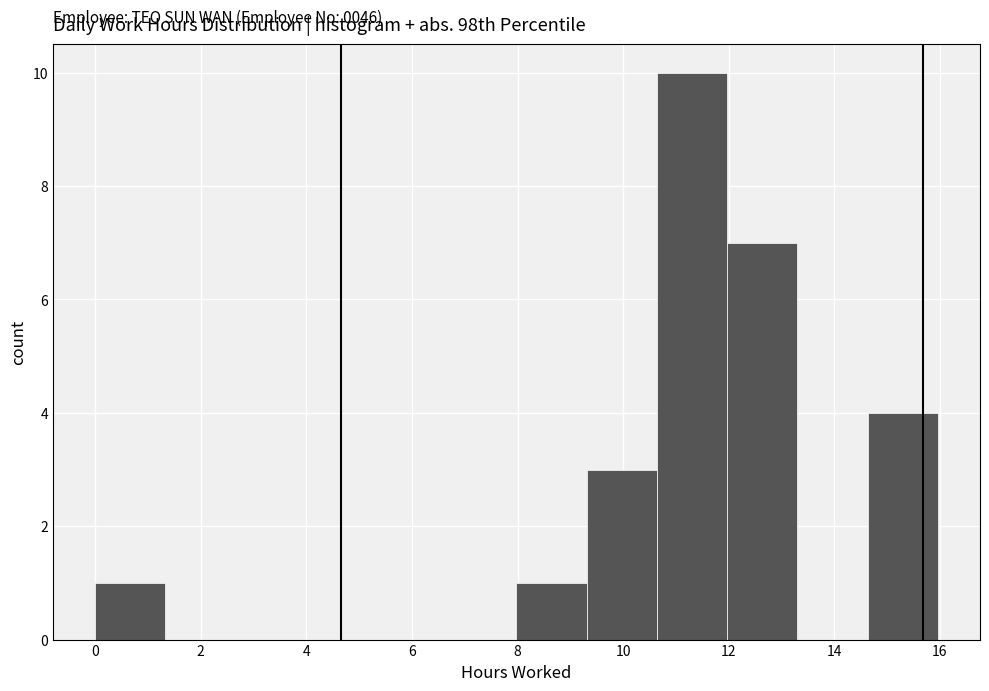

Which range on the x-axis has the tallest bar?

10.6 to 12.0